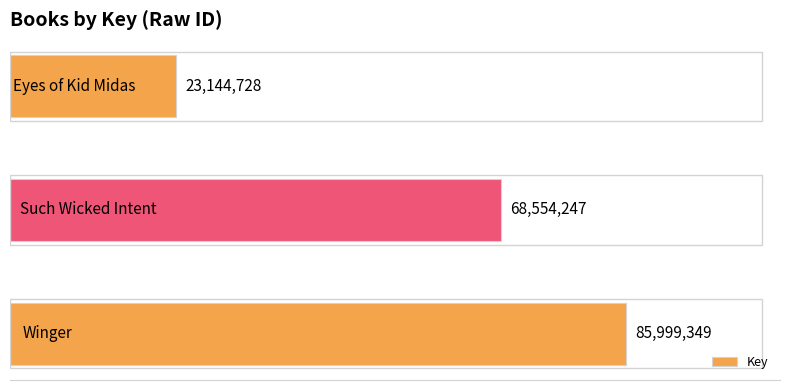

Are the bars horizontal?

Yes